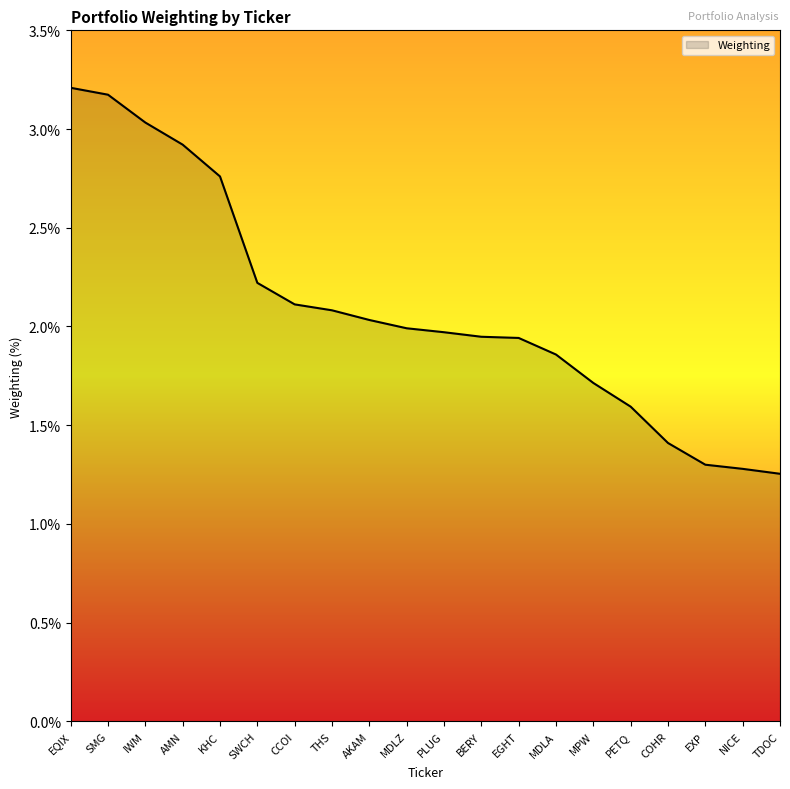

What position from the right is THS?

13